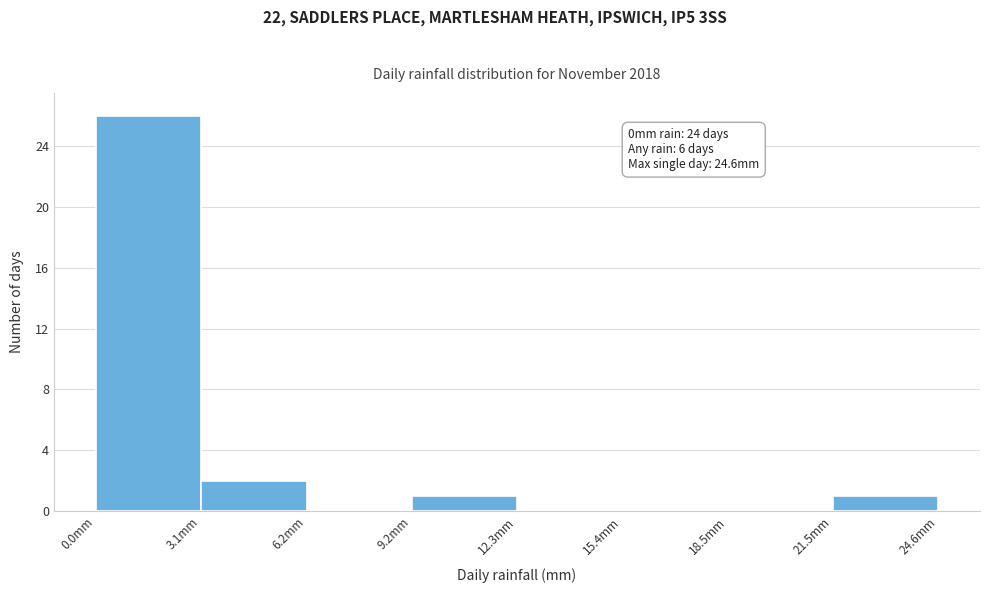

Over which range of the x-axis is the bar tallest?

0.0 to 3.0